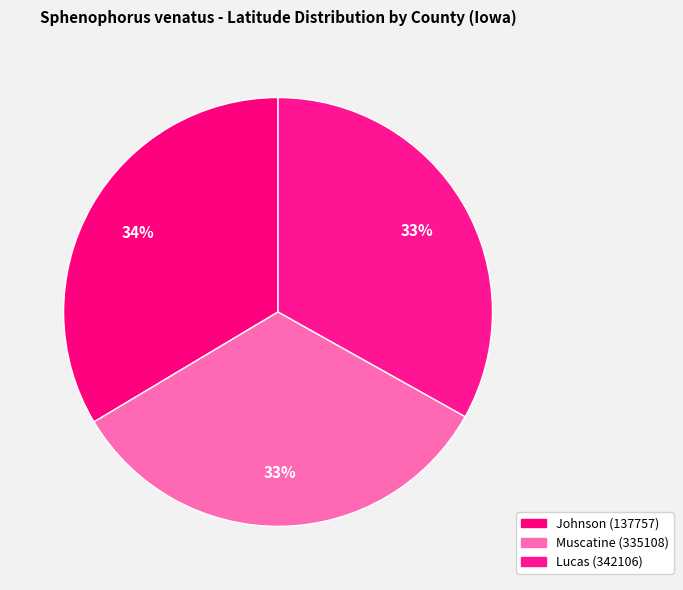

Rank the categories by value from lowest to highest.

Lucas (342106), Muscatine (335108), Johnson (137757)